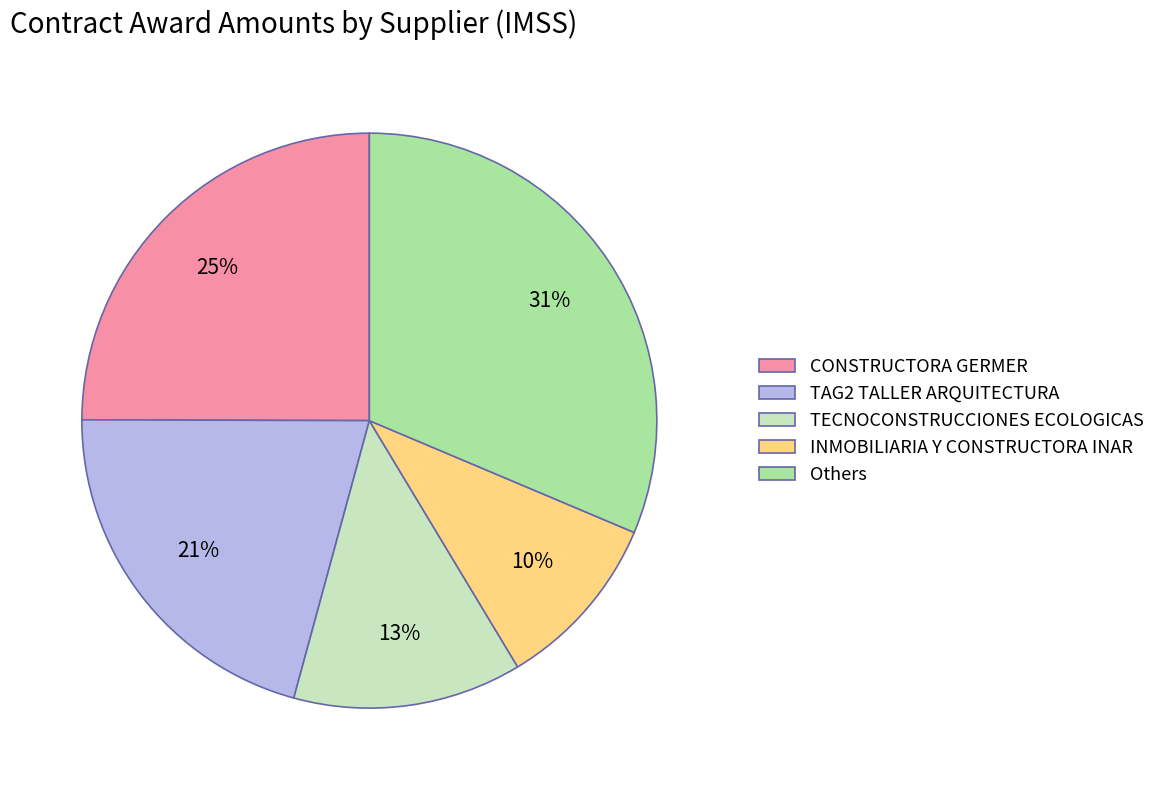

Count the number of slices in the pie.

5